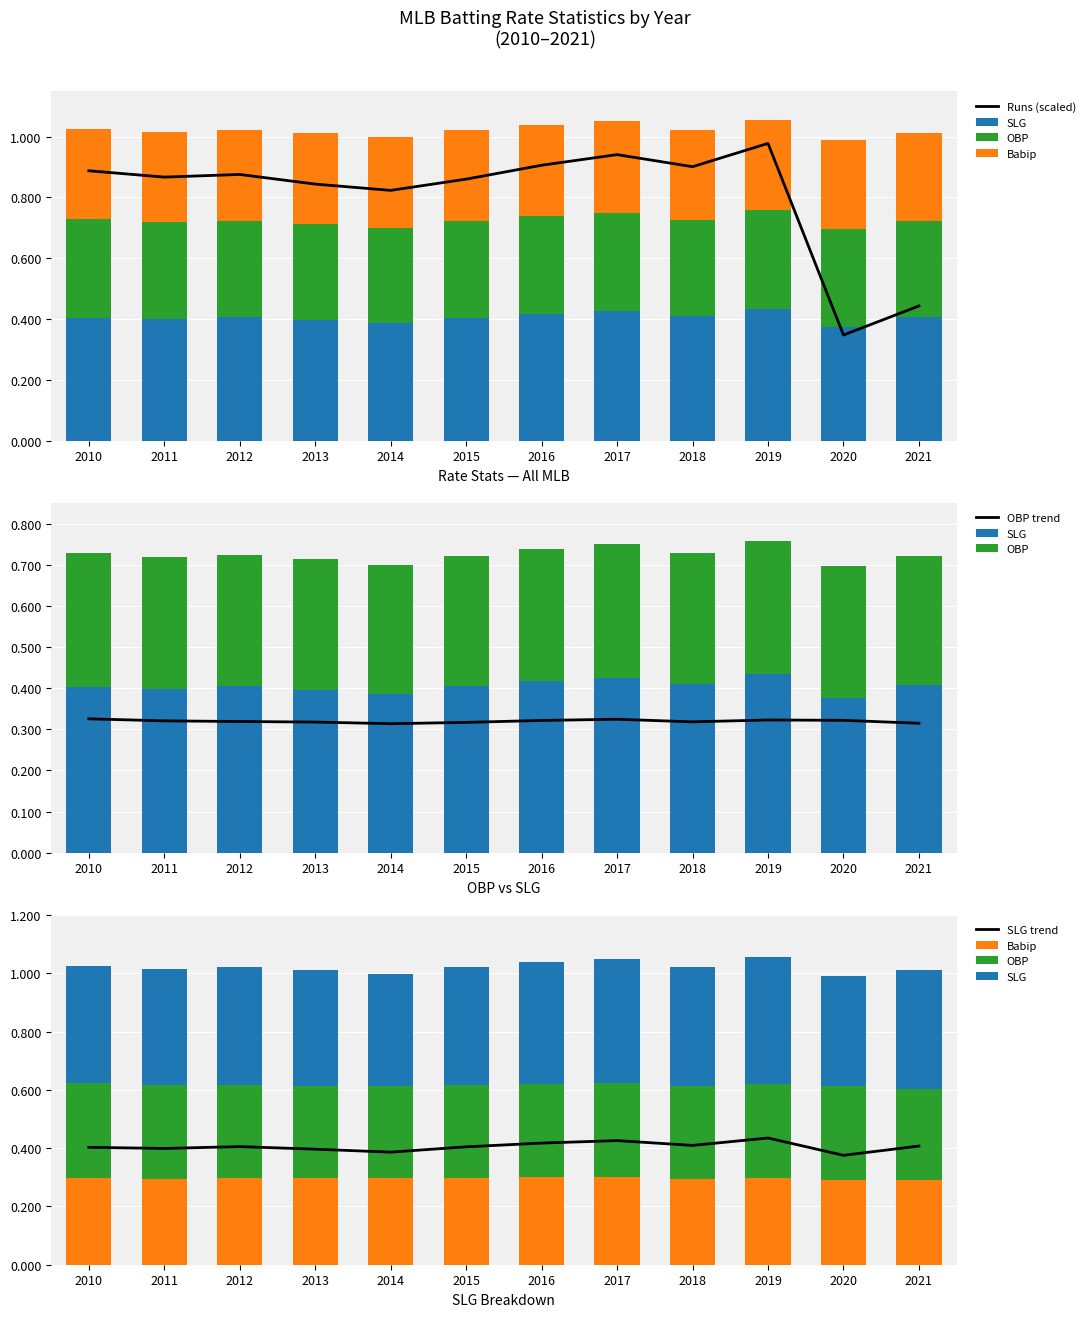

At 2016, list the series in order from smallest to largest.

Babip, OBP trend, OBP, SLG, SLG trend, Runs (scaled)